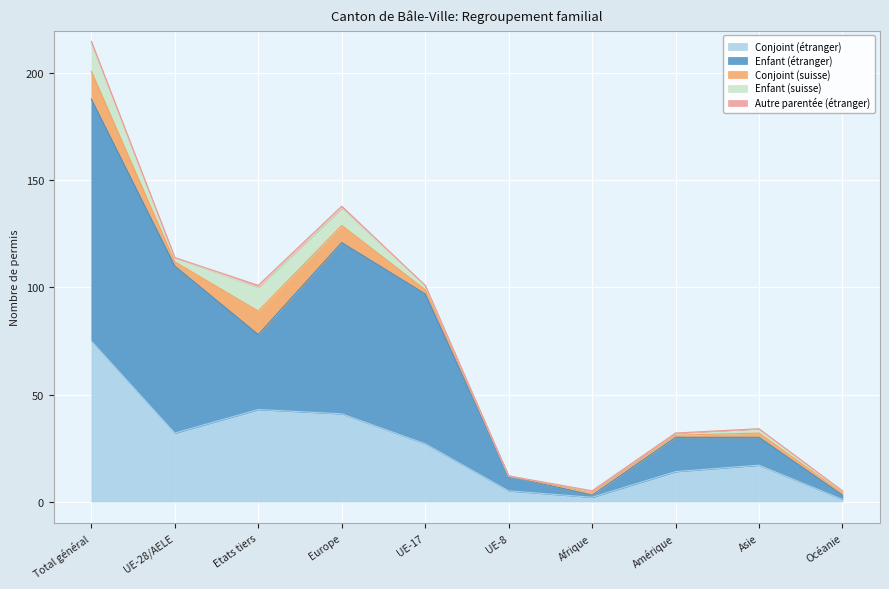

List the labels in order of Enfant (suisse) value, smallest first.

UE-8, Afrique, Amérique, Océanie, UE-28/AELE, UE-17, Asie, Europe, Etats tiers, Total général